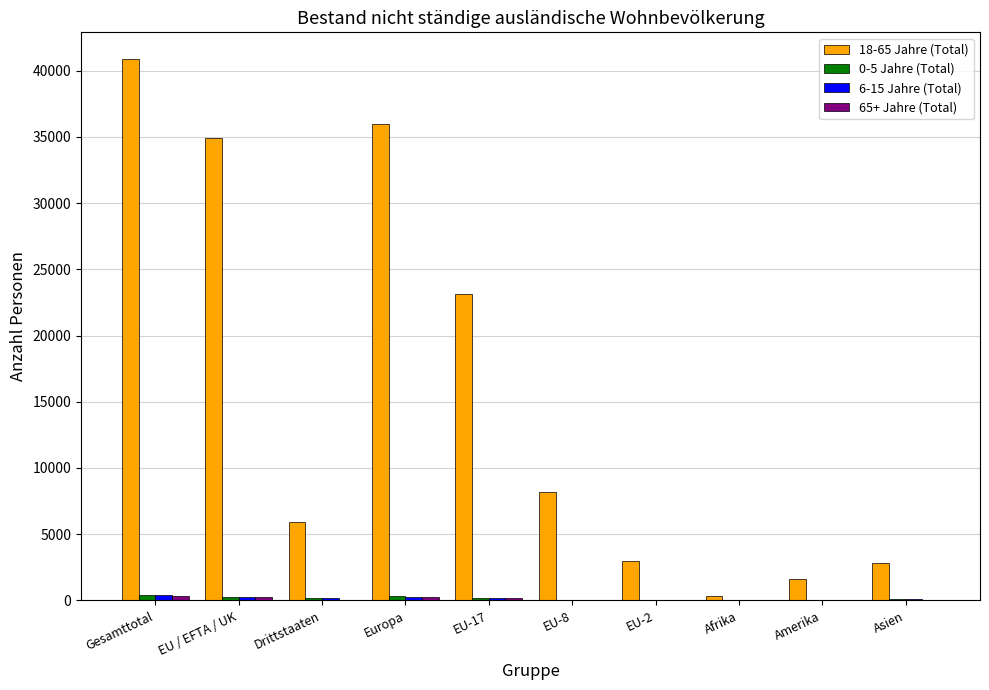

At which category is the sum across all series the highest?

Gesamttotal